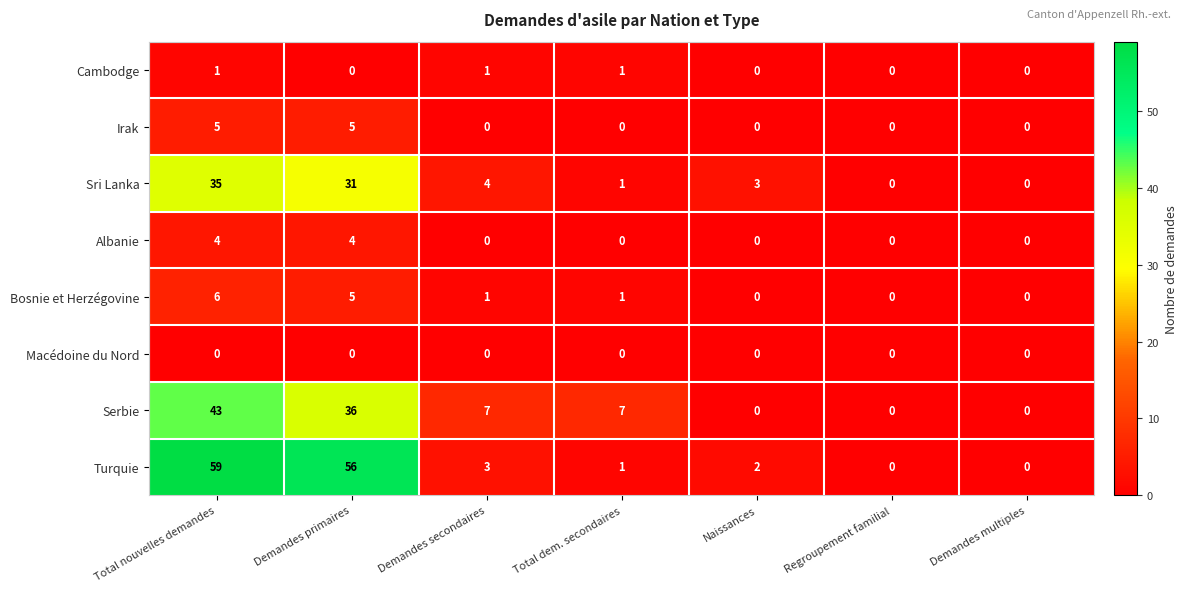

What is the sum of all Albanie values?

8